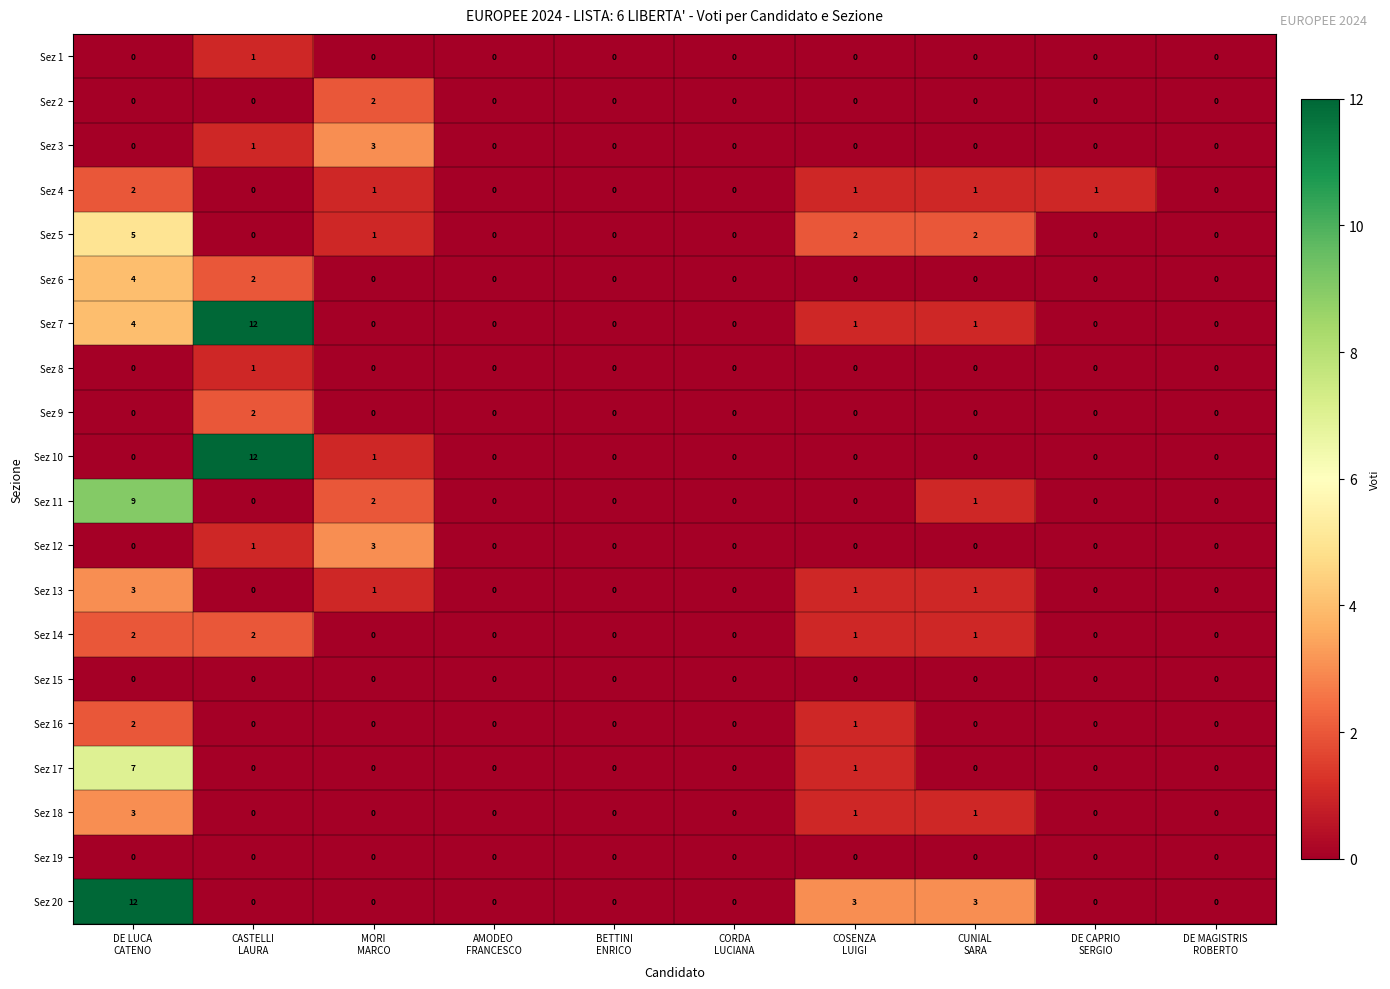

What is the difference between the maximum and minimum values in the Sez 17 series?

7